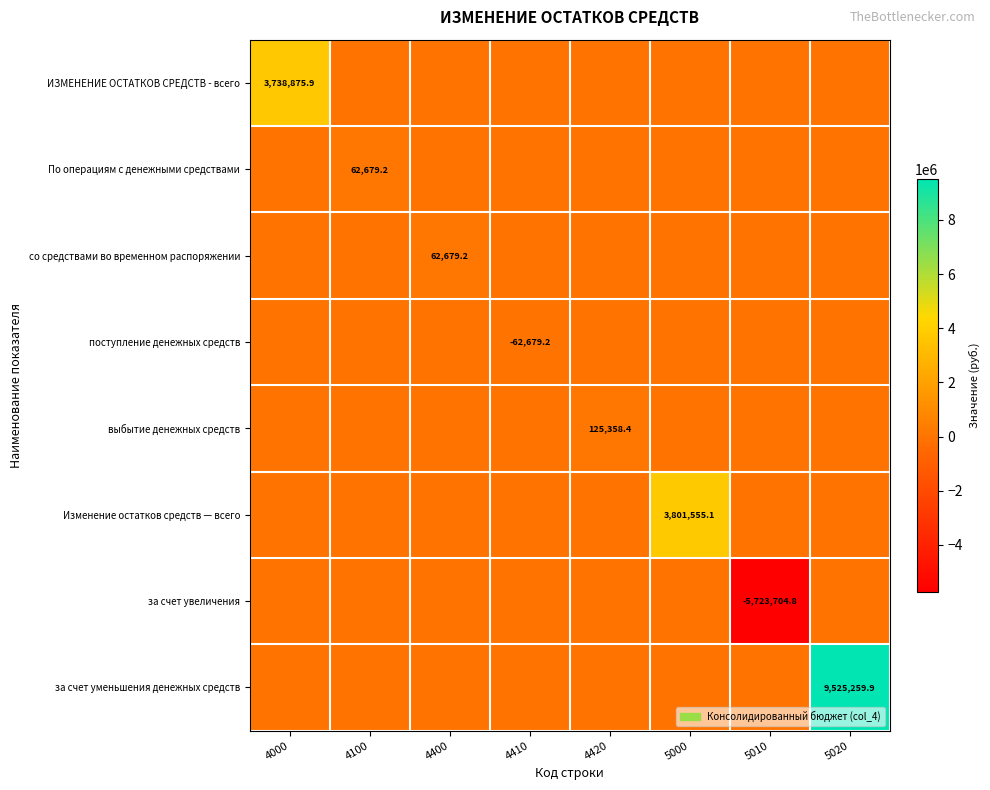

The value of По операциям с денежными средствами at 4100 is 18057.1. True or false?

False